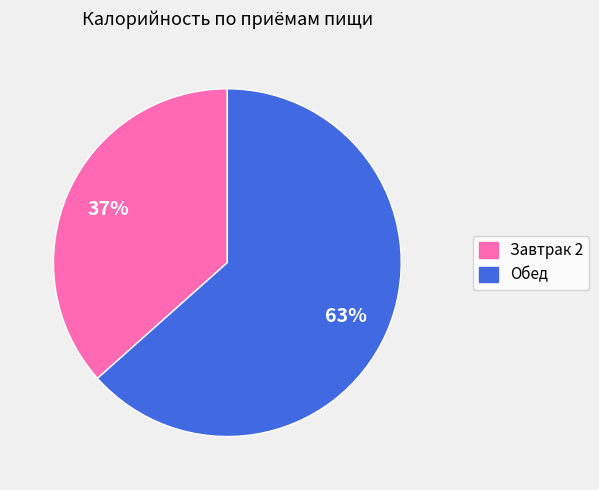

Combined, do Завтрак 2 and Обед account for over 50%?

Yes